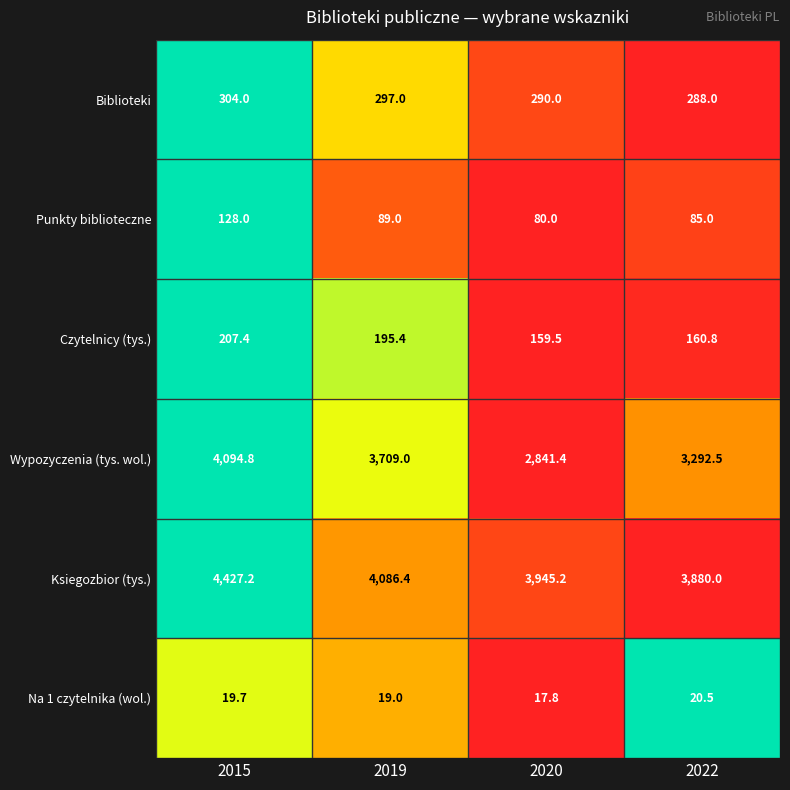

What is the sum of the Biblioteki values at 2022 and 2015?

592.0